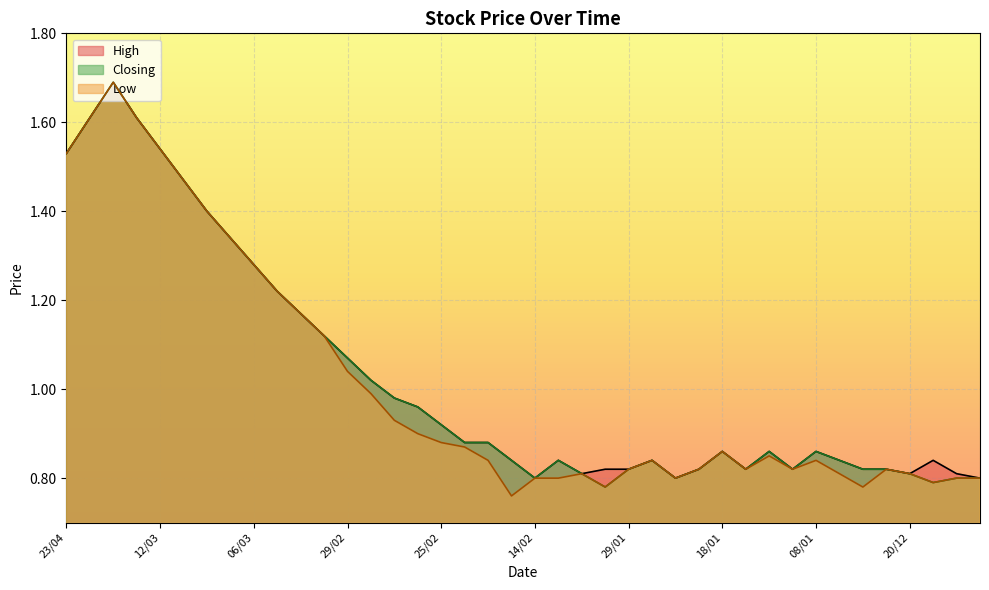

True or false: Low and Closing intersect in this chart.

False